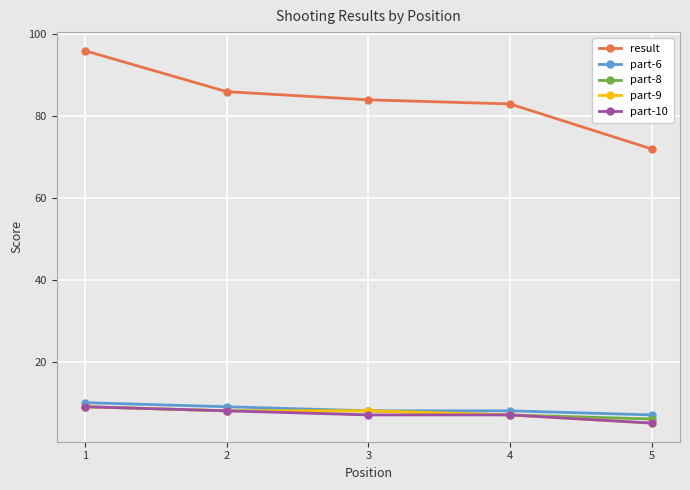

True or false: result and part-9 intersect in this chart.

False